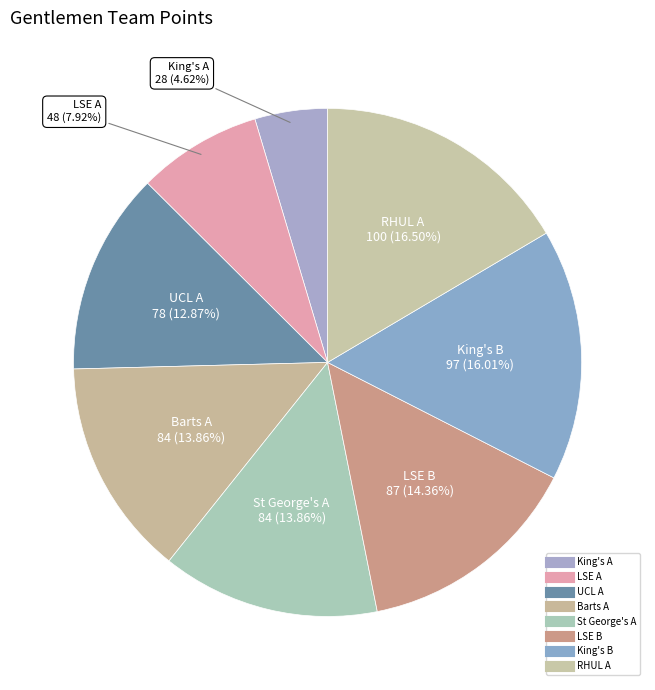

True or false: King's A accounts for 1% of the total.

False